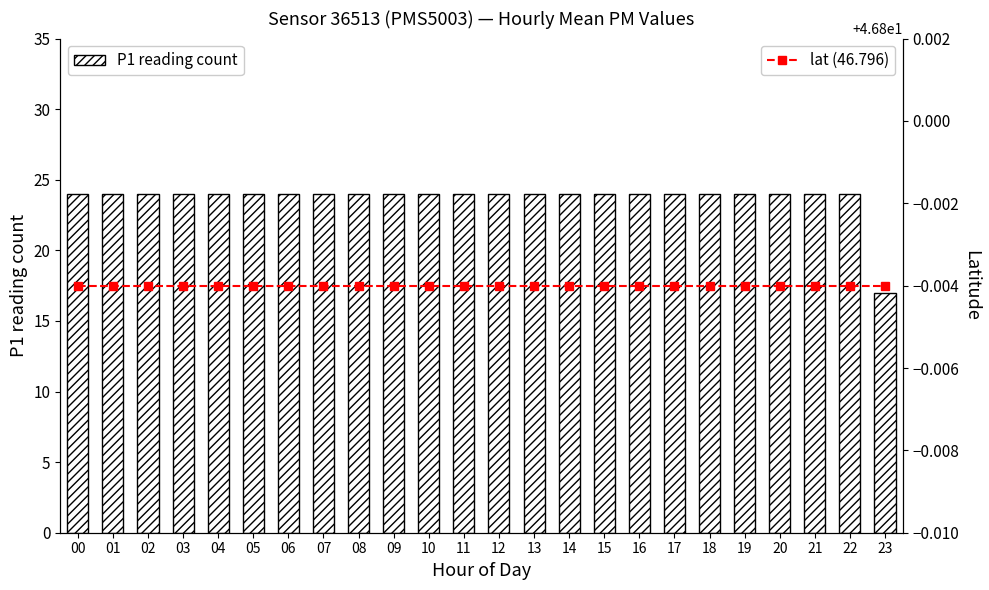

Which series has the largest total across all categories?

lat (46.796)